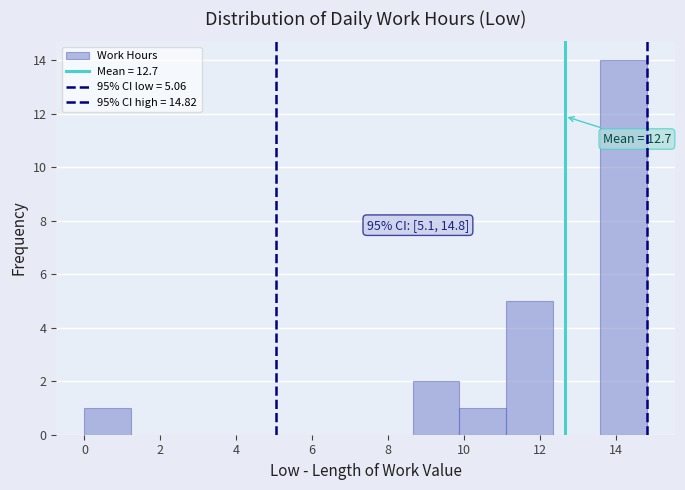

Which range on the x-axis has the tallest bar?

13.6 to 14.8